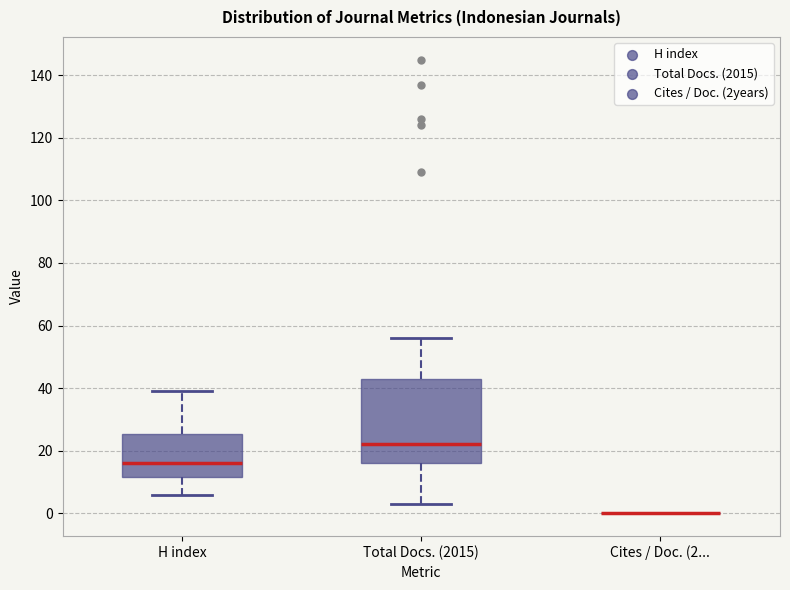

Reading left to right, read every box against the y-axis: the position of its median line, the range the box covers, and the ends of its whiskers. The values are not printed on the chart, so give them approximately, as read against the axis.

H index: median 16, box 12 to 26, whiskers 6 to 40
Total Docs. (2015): median 22, box 16 to 44, whiskers 4 to 56
Cites / Doc. (2...: box collapsed to a line at 0, whiskers 0 to 0